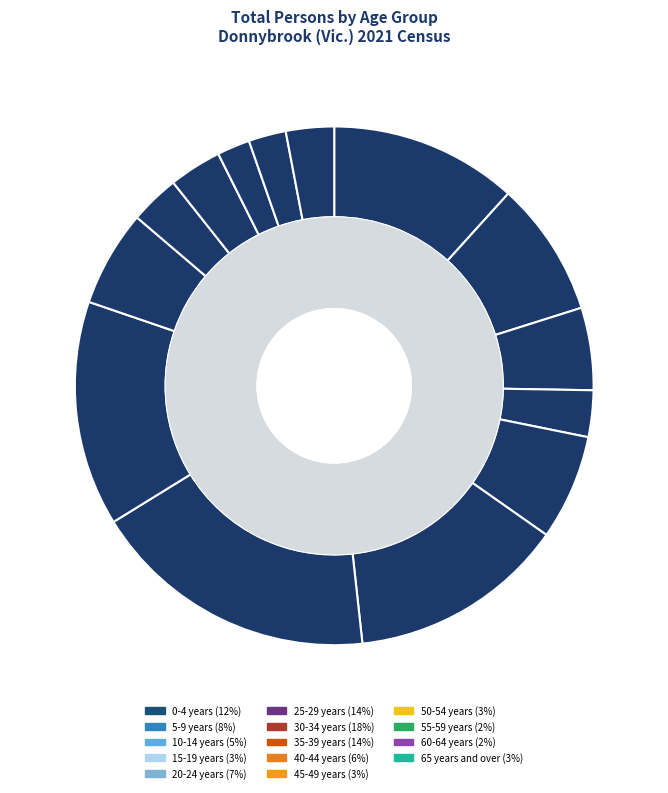

Does 25-29 years account for over 50% of the chart?

No